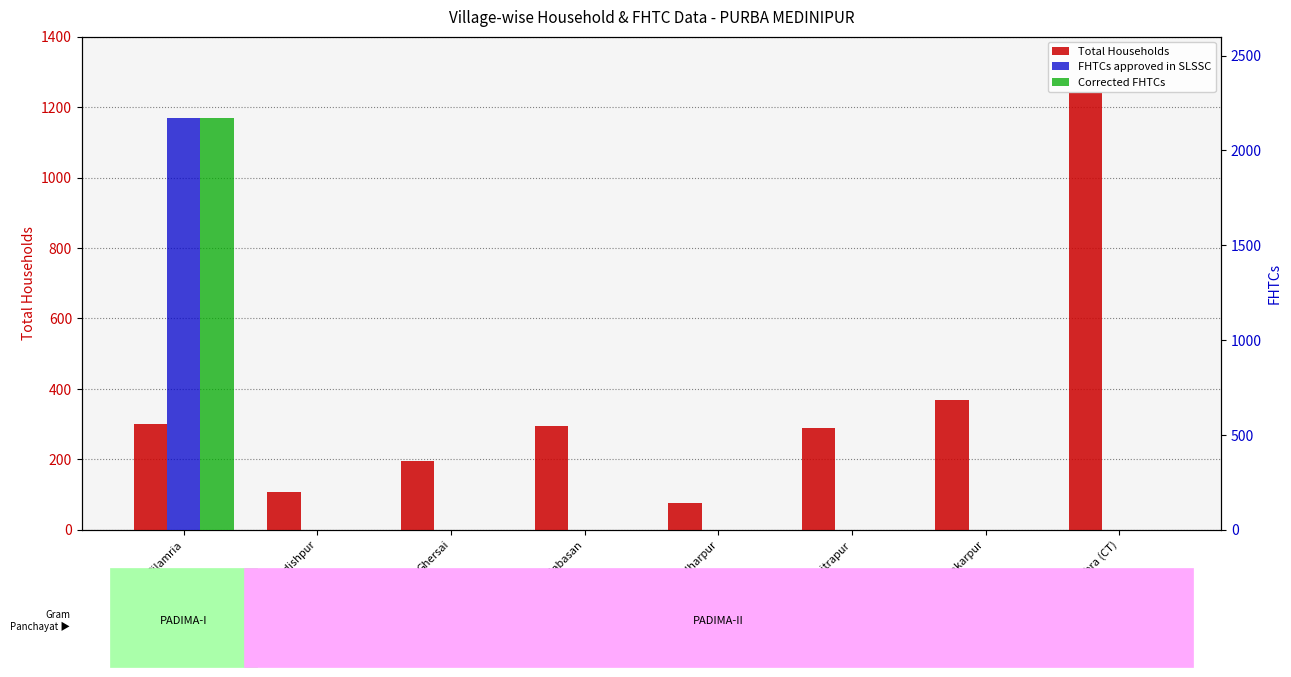

Reading left to right, extract all data points from this chart.

Total Households: Bilamria=300	Jagadishpur=106	Ghersai=196	Gobindabasan=295	Gangadharpur=77	Maitrapur=290	Alankarpur=369	Khadalgobra (CT)=1241
FHTCs approved in SLSSC: Bilamria=2173	Jagadishpur=0	Ghersai=0	Gobindabasan=0	Gangadharpur=0	Maitrapur=0	Alankarpur=0	Khadalgobra (CT)=0
Corrected FHTCs: Bilamria=2173	Jagadishpur=0	Ghersai=0	Gobindabasan=0	Gangadharpur=0	Maitrapur=0	Alankarpur=0	Khadalgobra (CT)=0